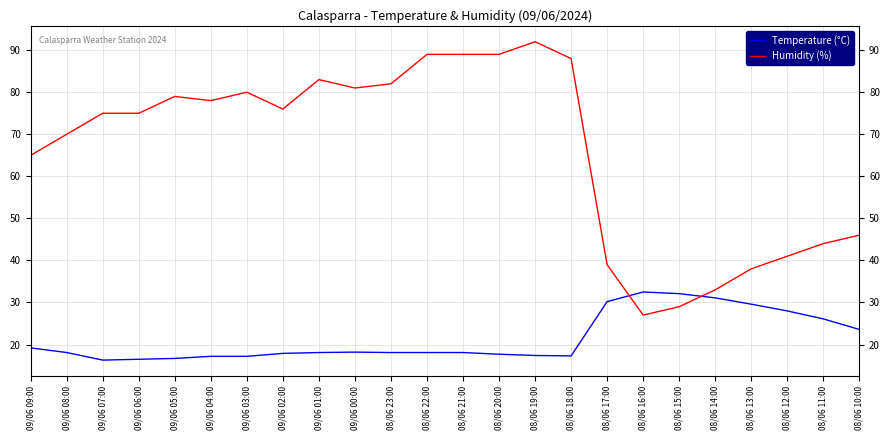

What is the spread (max minus min) of values at 09/06 02:00?

58.1